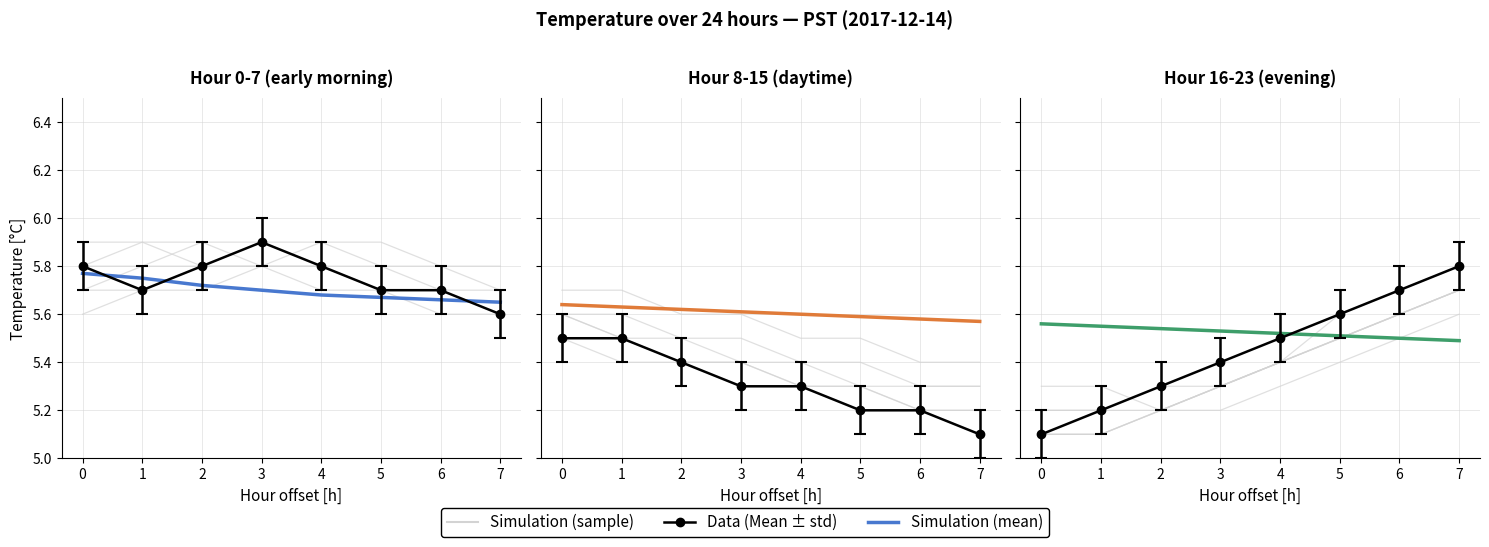

Between which two adjacent categories do Simulation (mean) and Simulation (sample) first intersect?

1 and 2